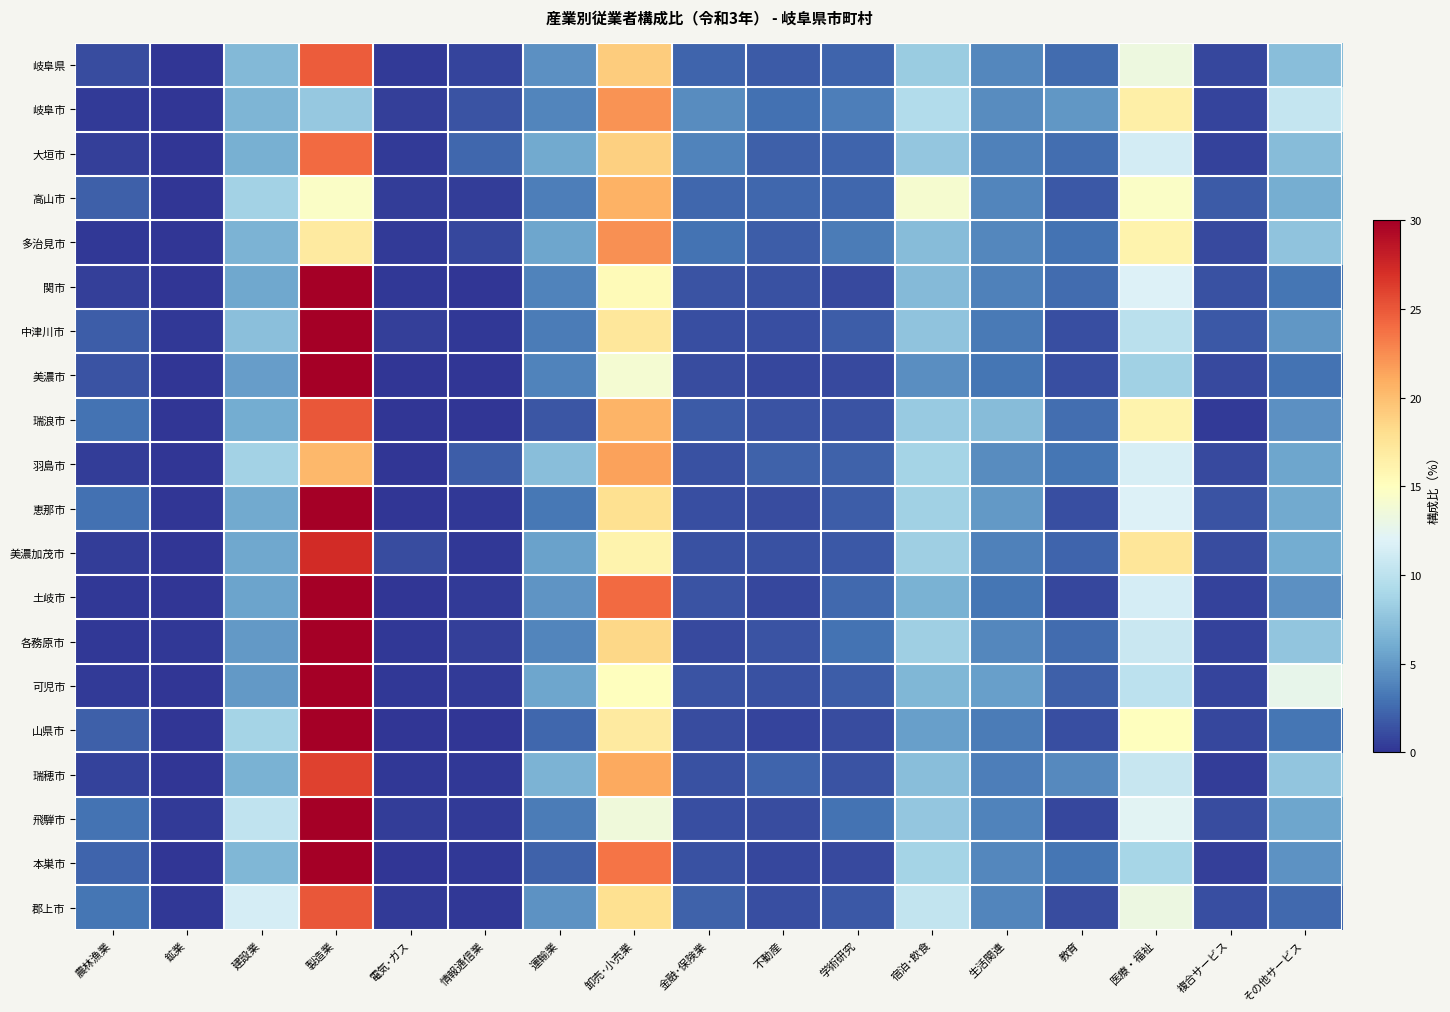

Where is 郡上市 nearest to the value 12?

建設業